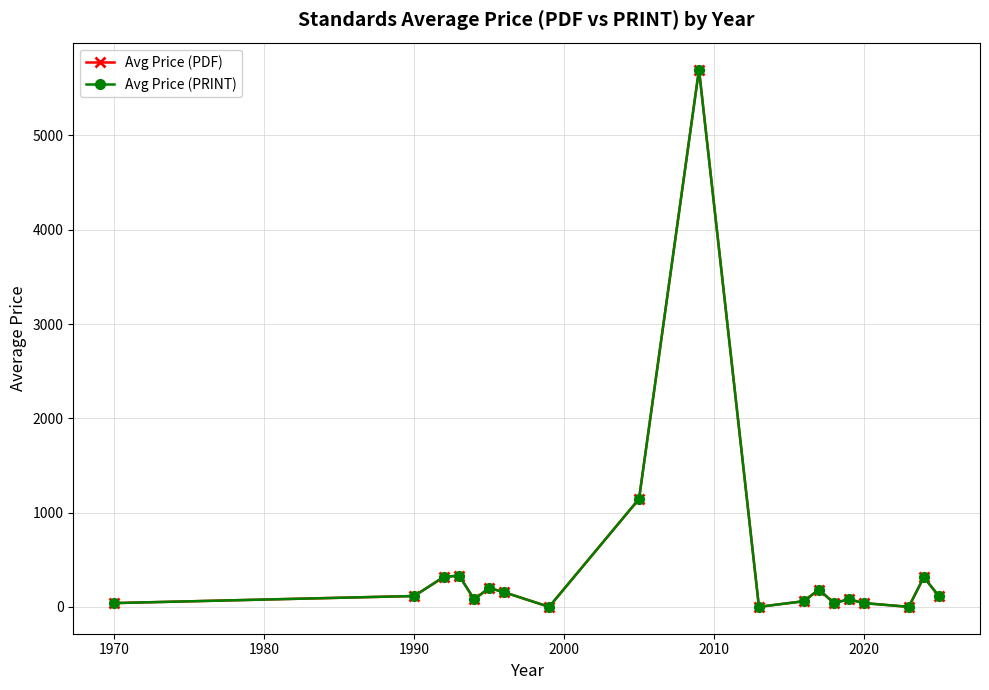

How many values in the Avg Price (PRINT) series are below 115?

9